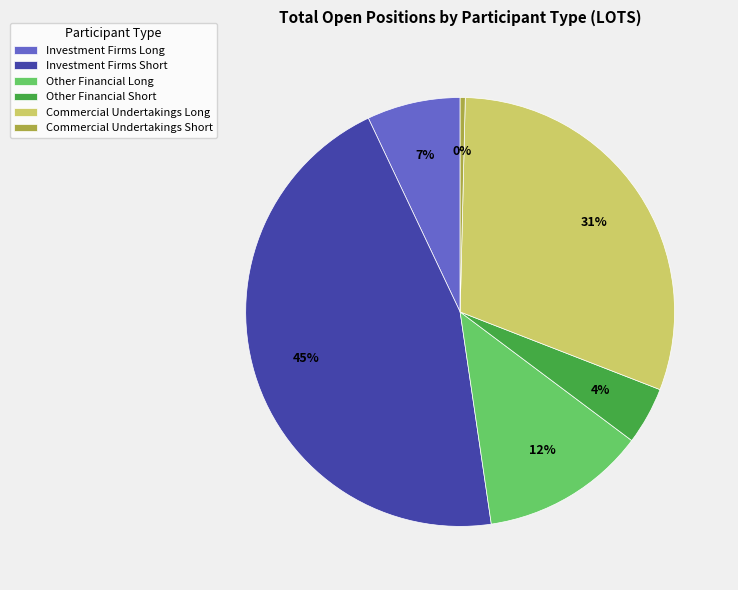

How many slices are in this pie chart?

6